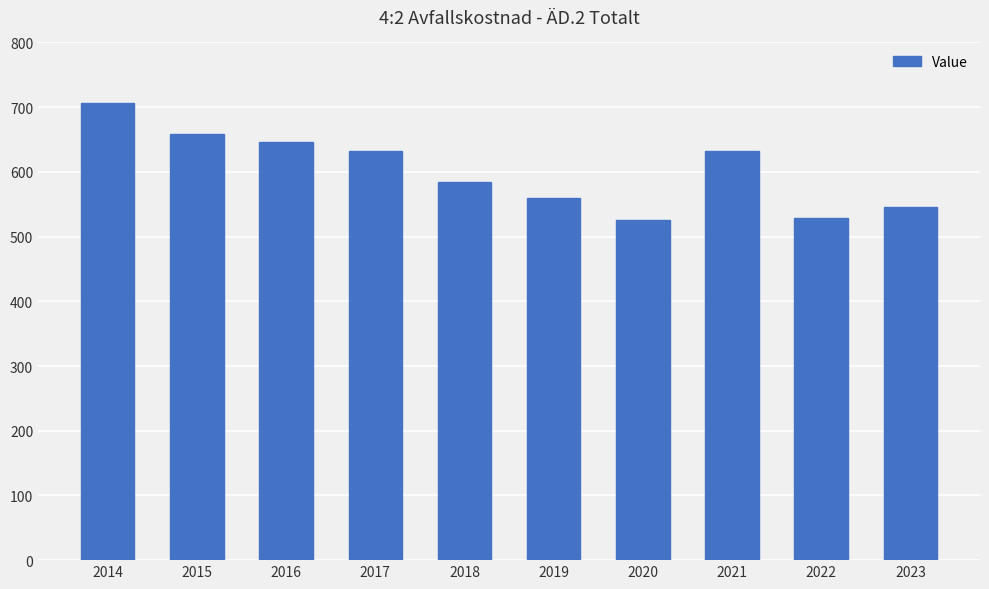

Approximately how many times larger is the value at 2016 compared to 2023?

1.2